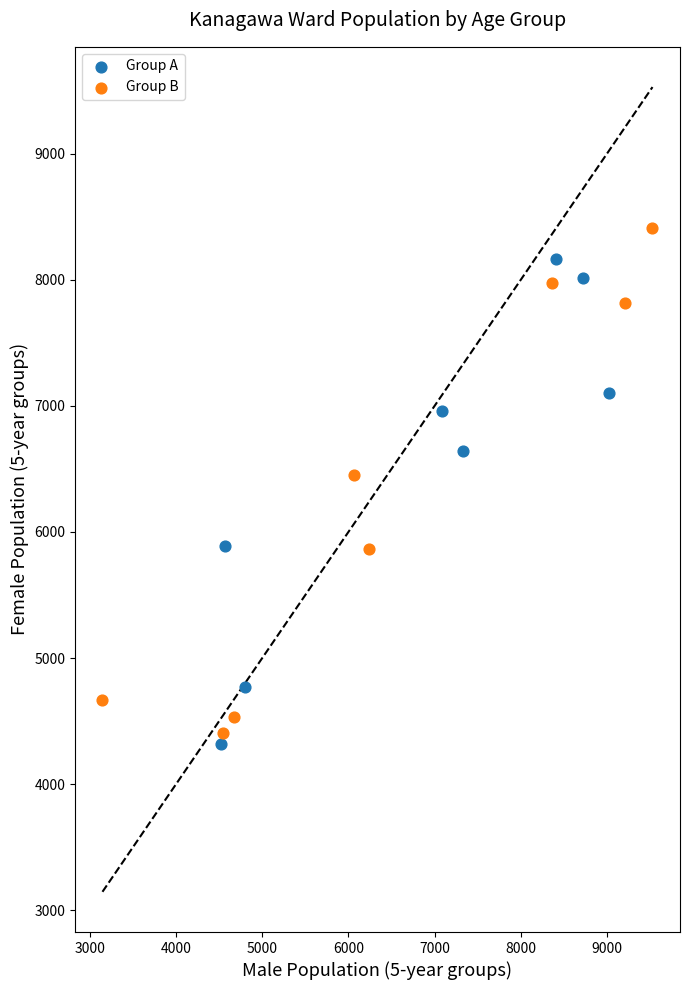

Which series has the largest Y range (max minus min)?

Group B